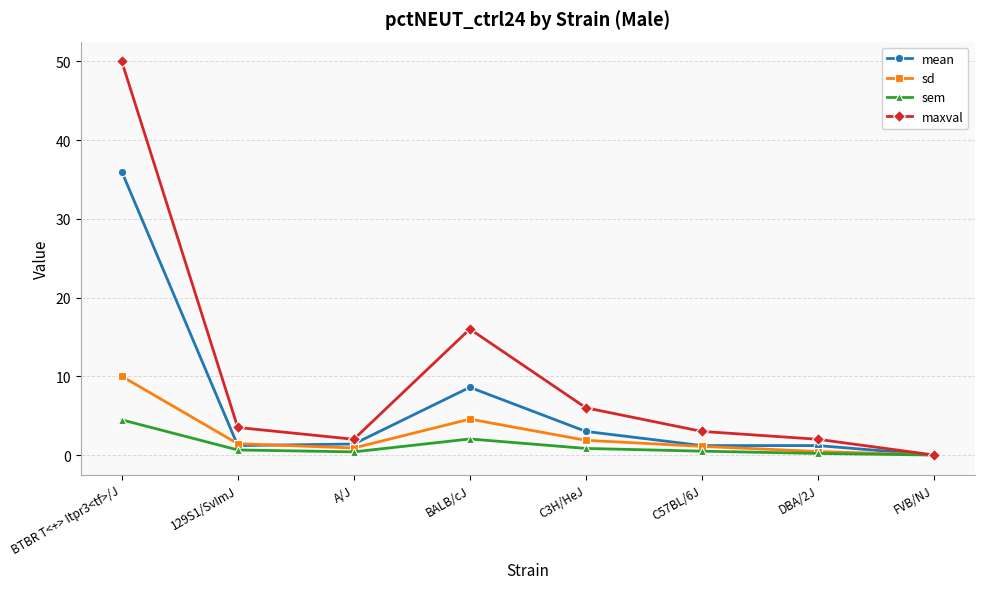

What are all the series names shown in the legend?

mean, sd, sem, maxval